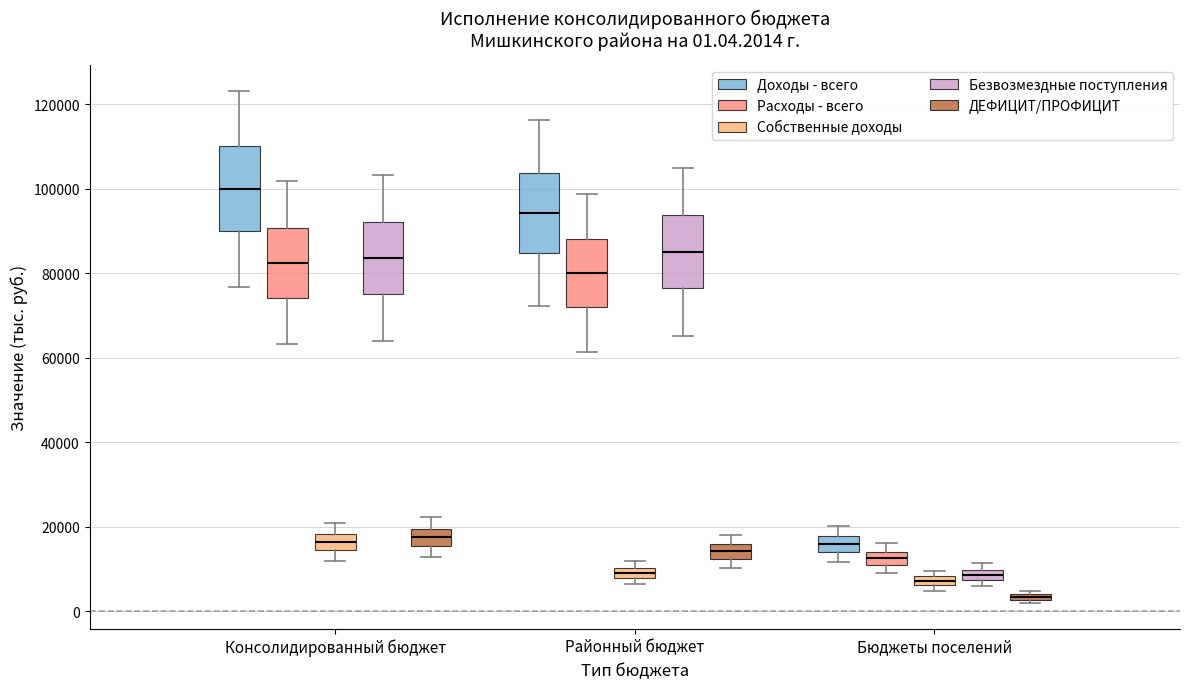

Which box has the lowest median line?

Бюджеты поселений (ДЕФИЦИТ/ПРОФИЦИТ)